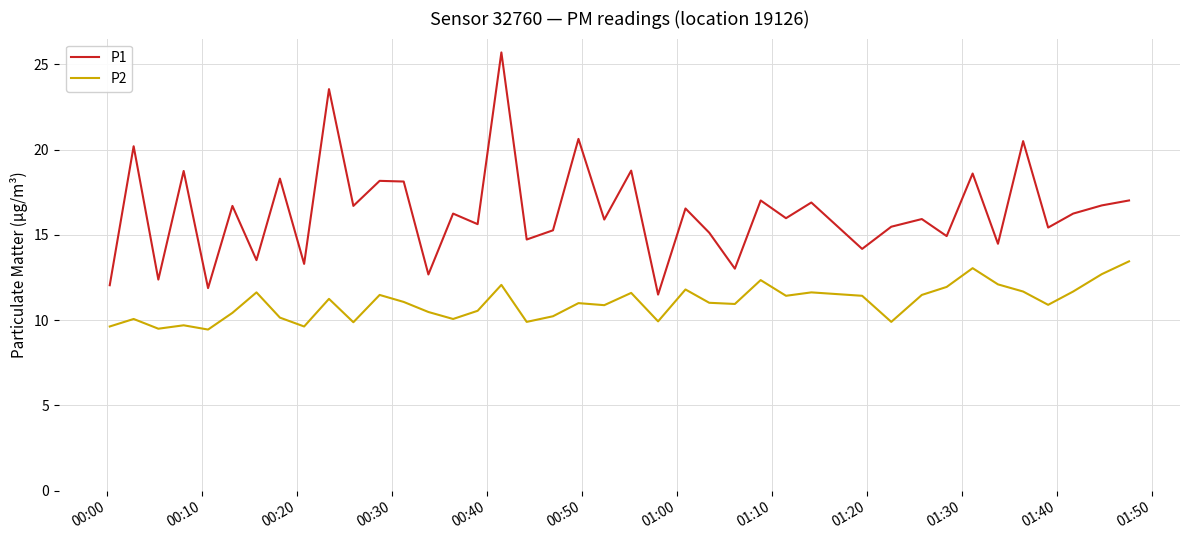

At how many categories does at least one series exceed 23?

2